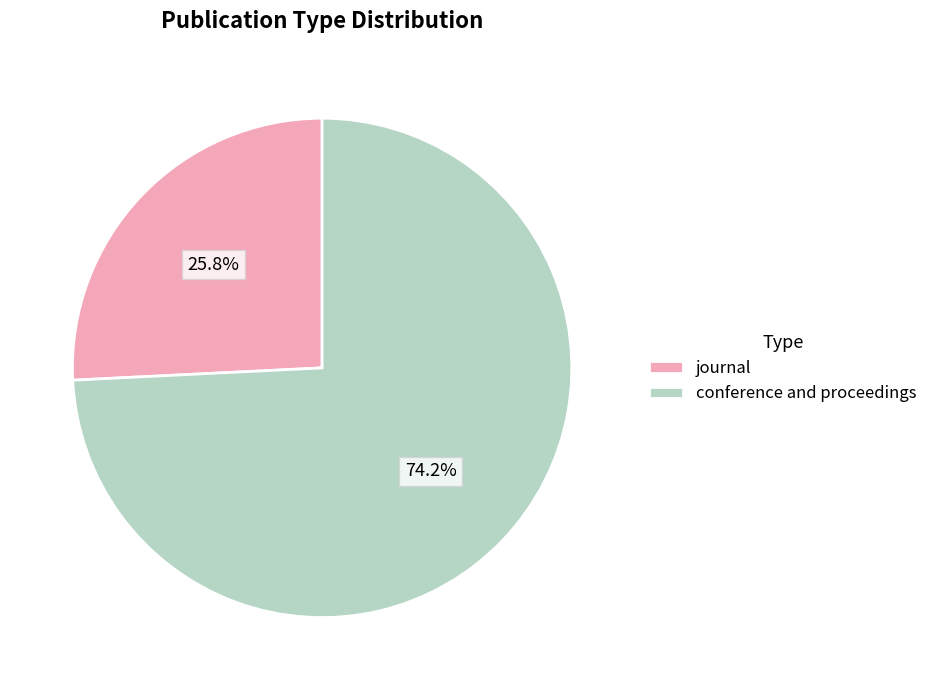

What percentage is the journal slice, to the nearest percent?

26%